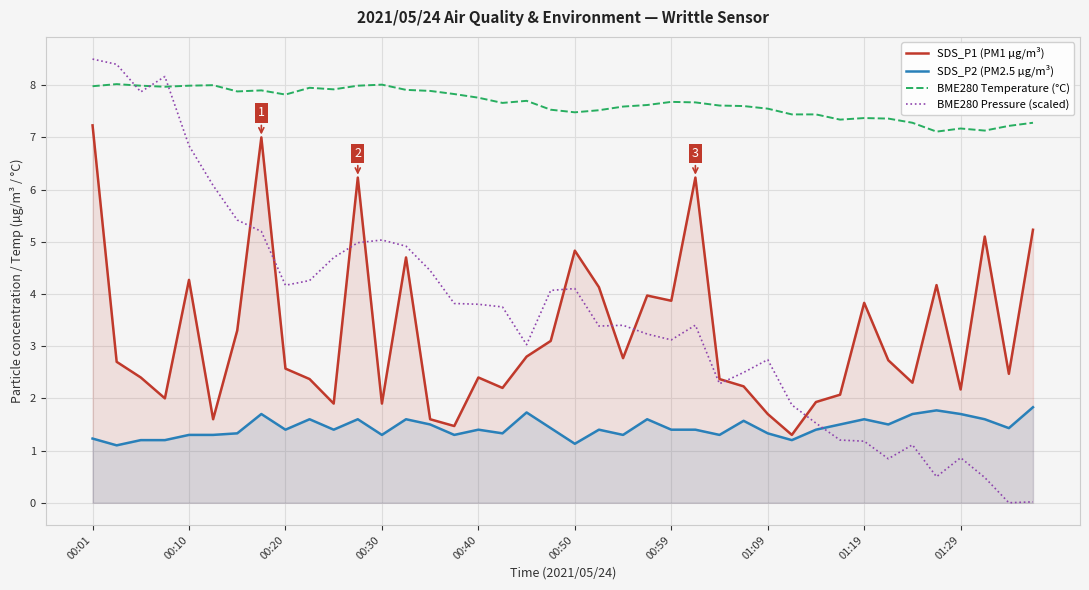

At 00:10, list the series in order from smallest to largest.

SDS_P2 (PM2.5 µg/m³), SDS_P1 (PM1 µg/m³), BME280 Pressure (scaled), BME280 Temperature (°C)